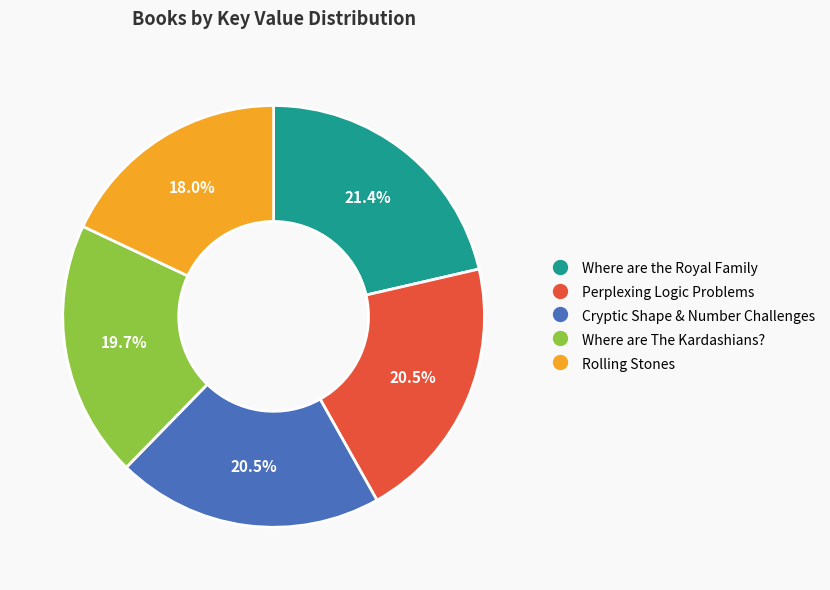

Is the sum of Rolling Stones and Perplexing Logic Problems greater than half?

No